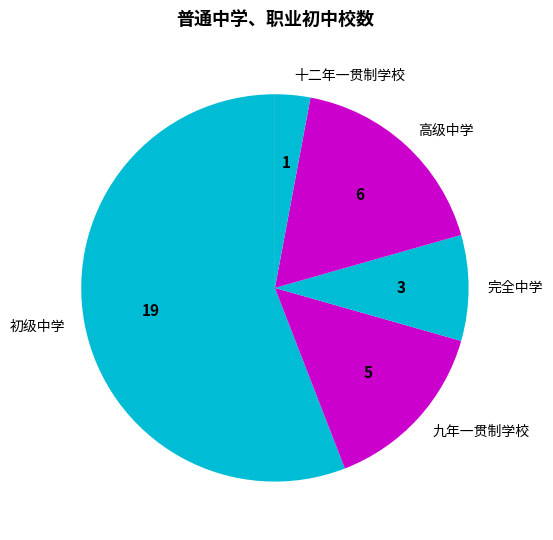

Approximately how many times larger is the value at 九年一贯制学校 compared to 十二年一贯制学校?

5.0